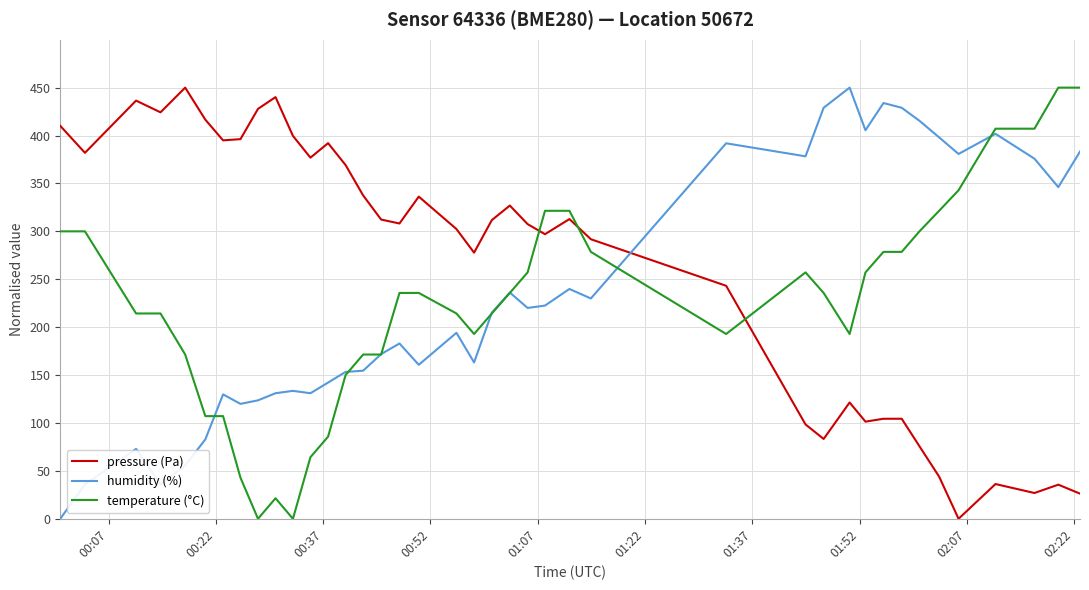

What is the maximum value shown in the chart?

450.0